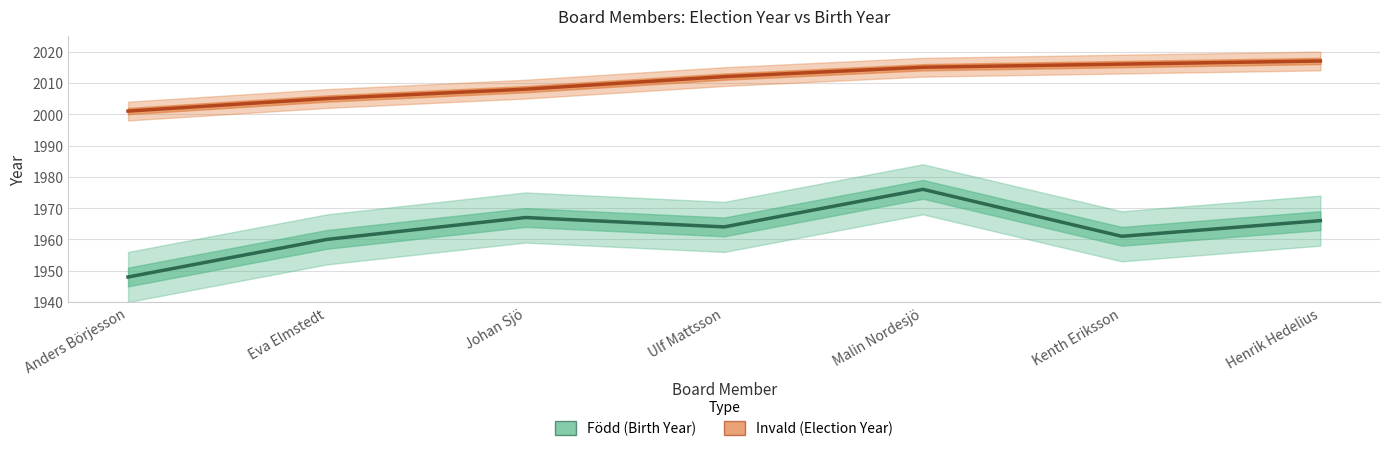

Rank the categories by Född (Birth Year) value from lowest to highest.

Anders Börjesson, Eva Elmstedt, Kenth Eriksson, Ulf Mattsson, Henrik Hedelius, Johan Sjö, Malin Nordesjö